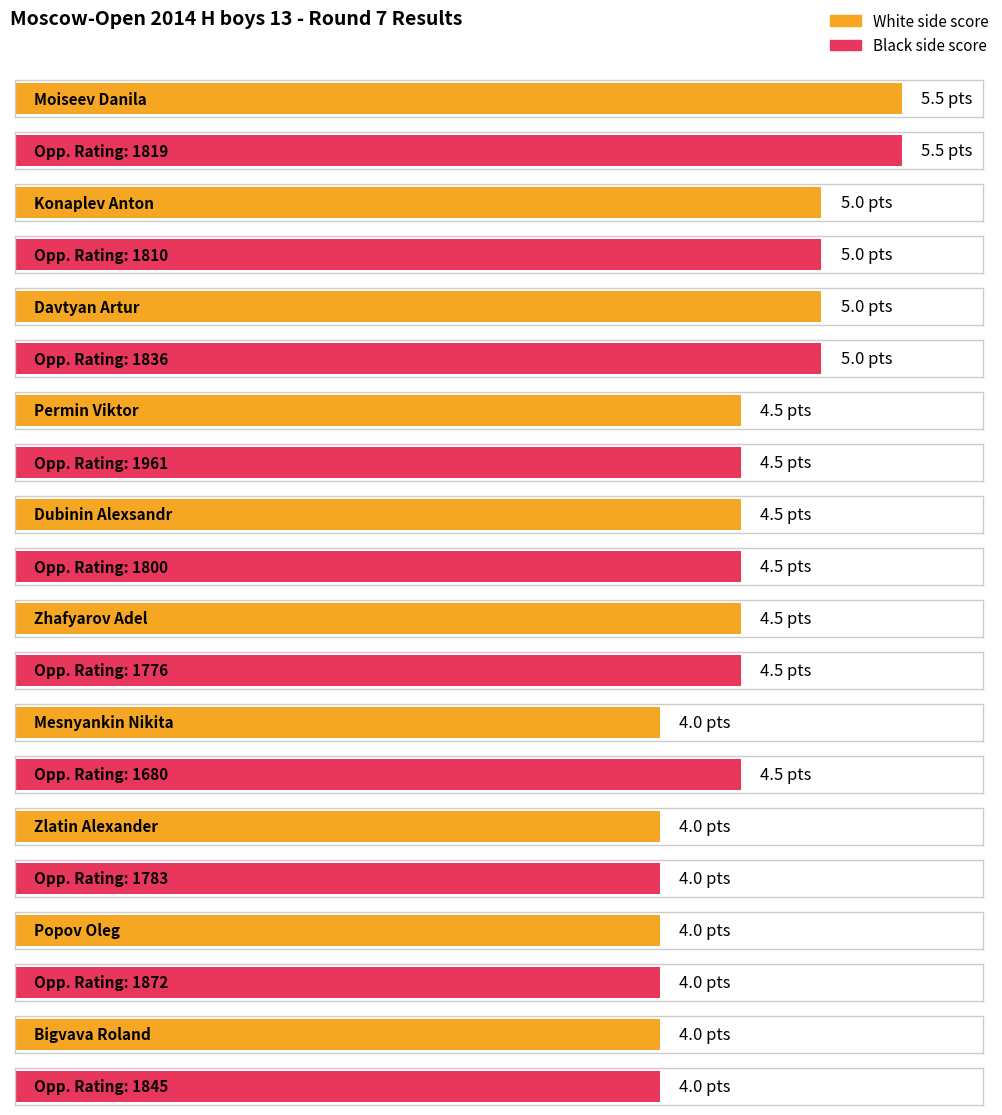

What is the approximate value of Maximum utilization at Davtyan Artur?

5.0